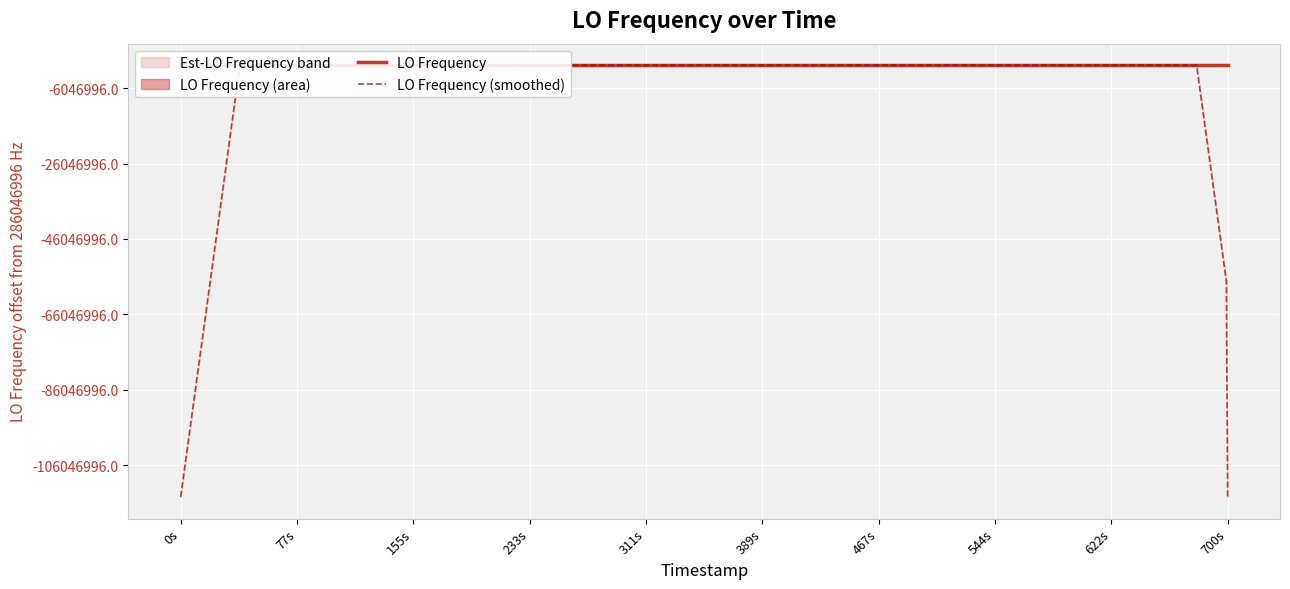

How many lines are shown in the chart?

2